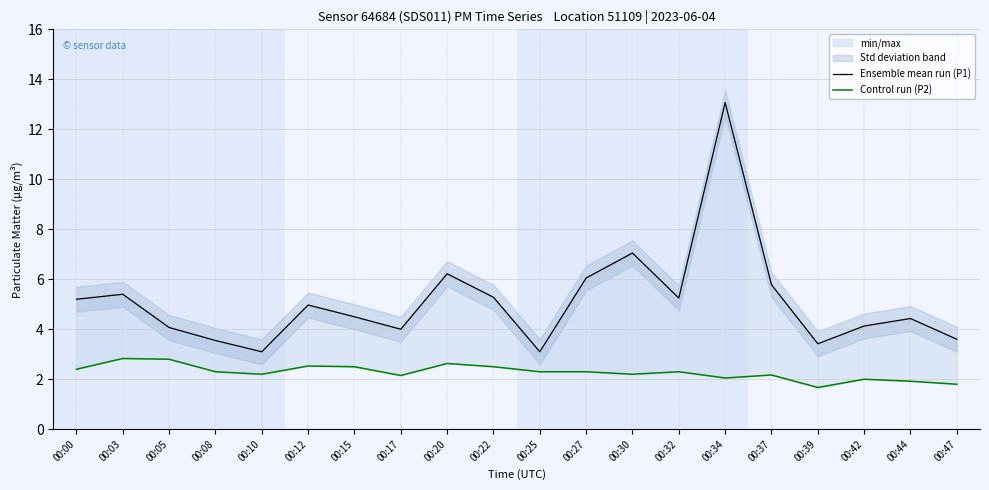

Where is Control run (P2) nearest to the value 2?

00:42